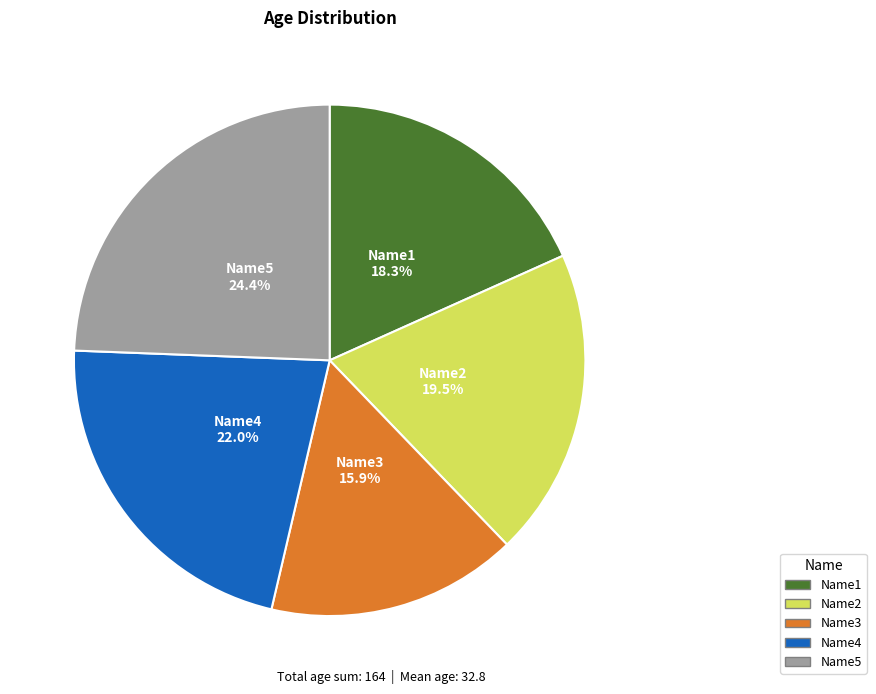

To the nearest percent, what portion does Name3 represent?

16%